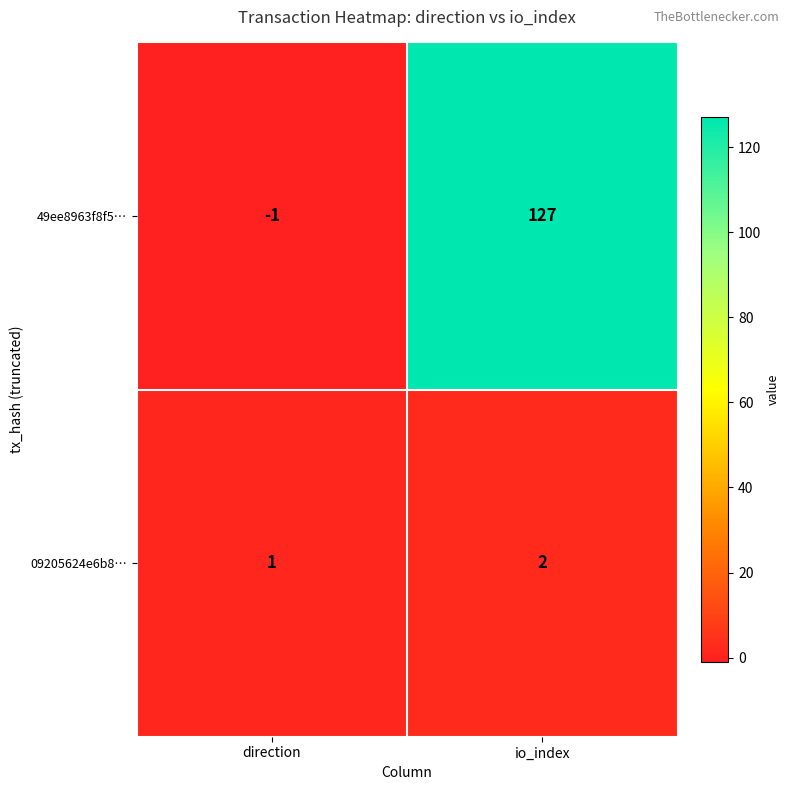

Reading right to left, list all the values displayed in this chart.

49ee8963f8f5…: 127	-1
09205624e6b8…: 2	1